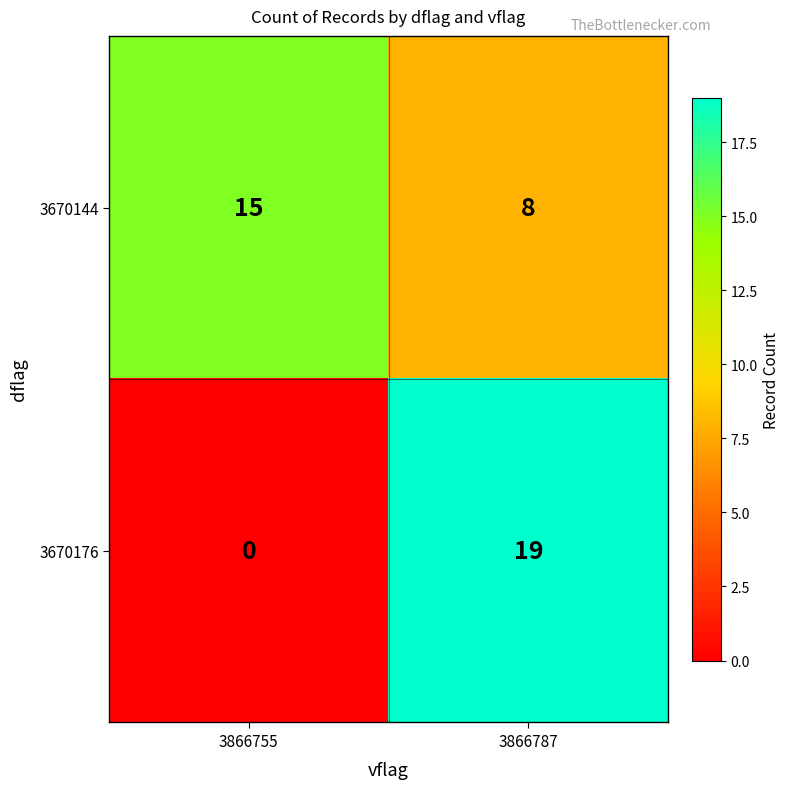

What is the spread (max minus min) of values at 3866755?

15